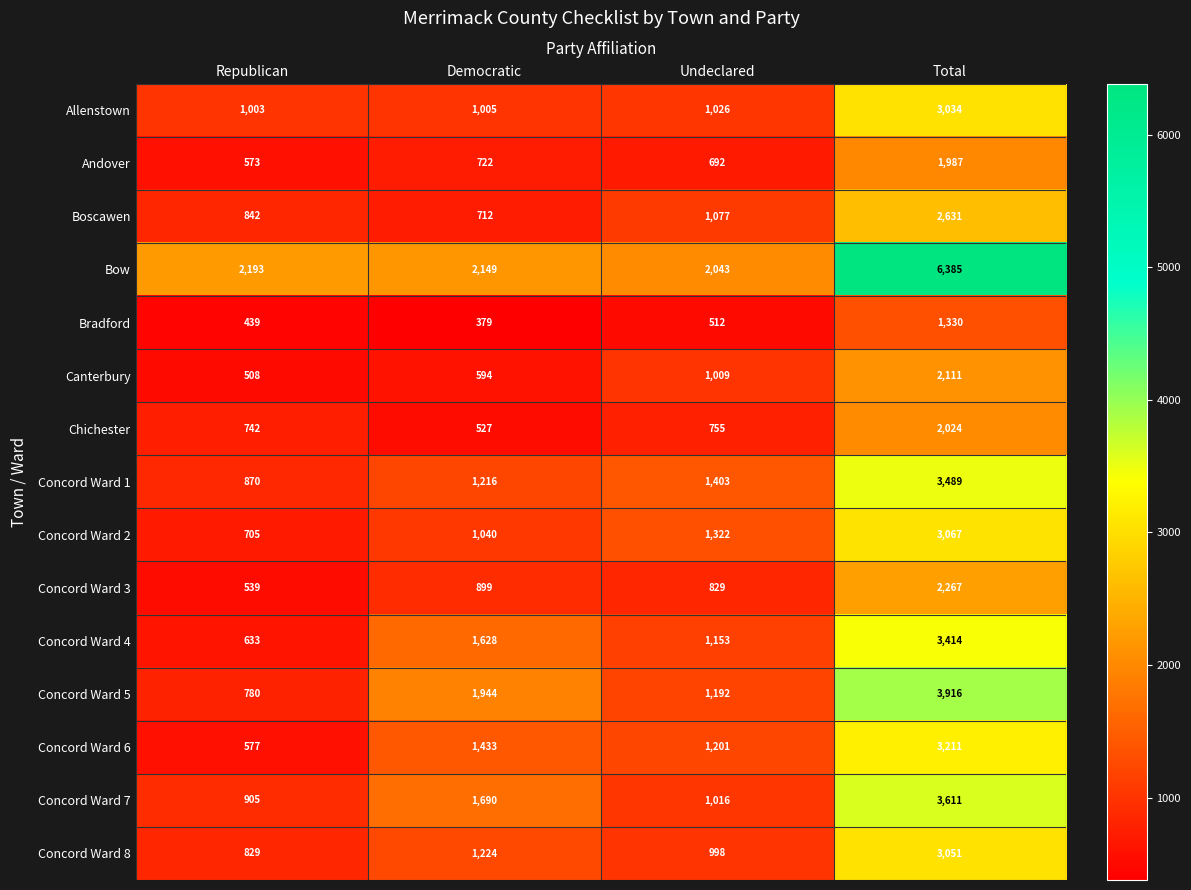

What is the greatest value displayed?

6385